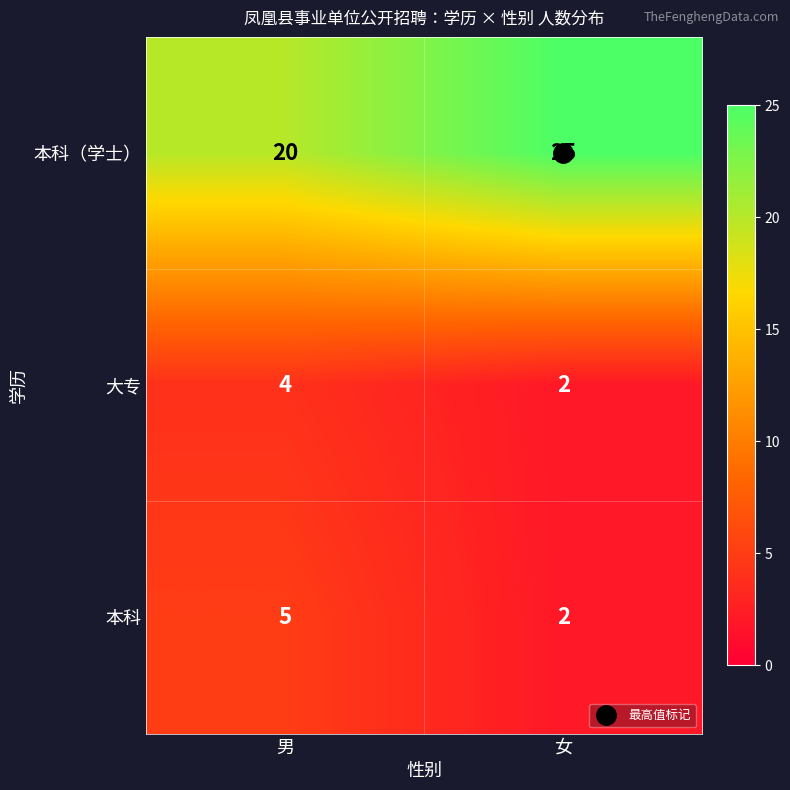

How many values in the 大专 series are below 4?

1